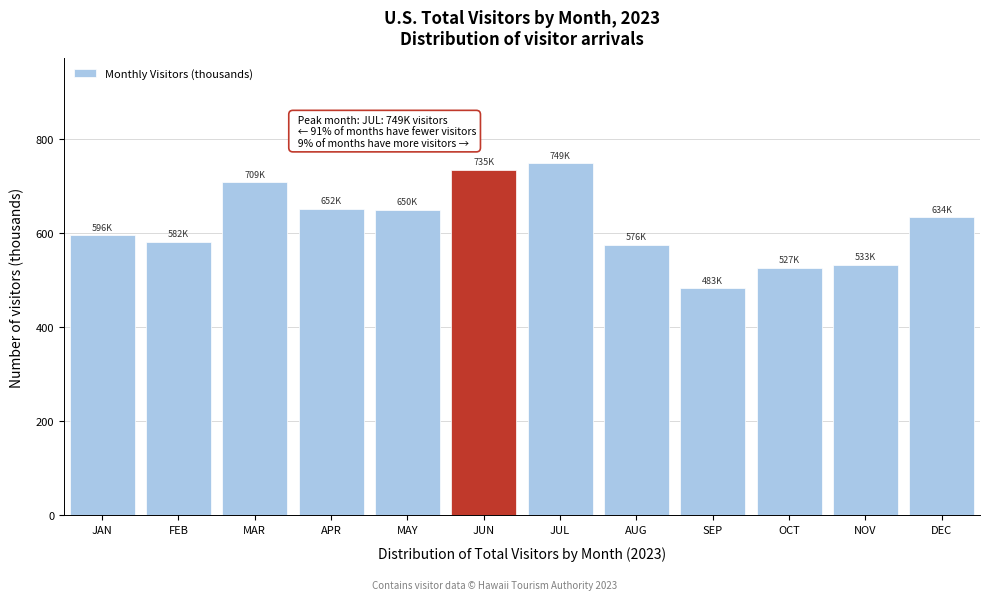

What is the value of the 7th bar from the left?

749.1